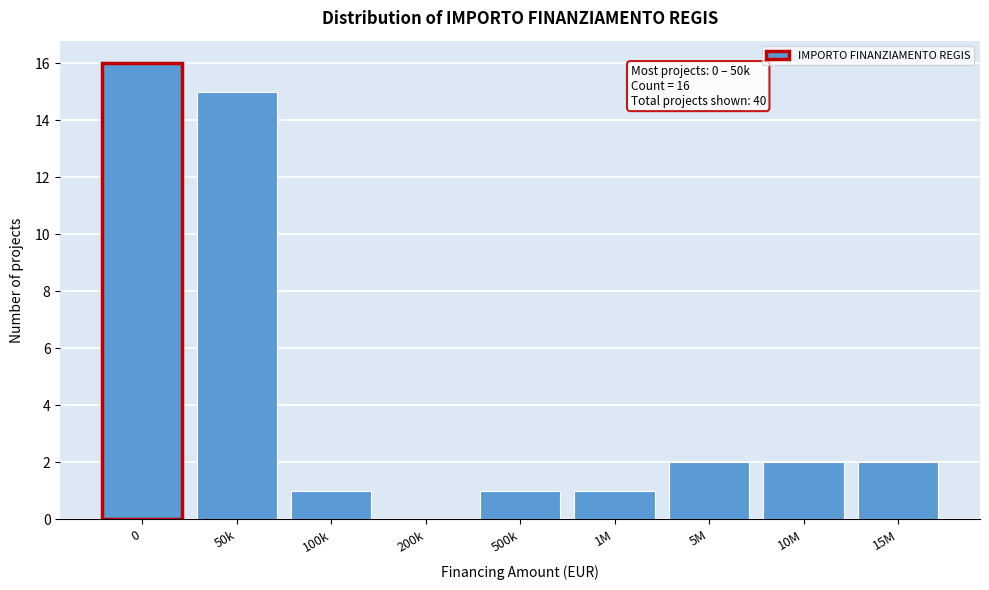

Reading right to left, transcribe all the data shown in this chart.

15M=2	10M=2	5M=2	1M=1	500k=1	200k=0	100k=1	50k=15	0=16